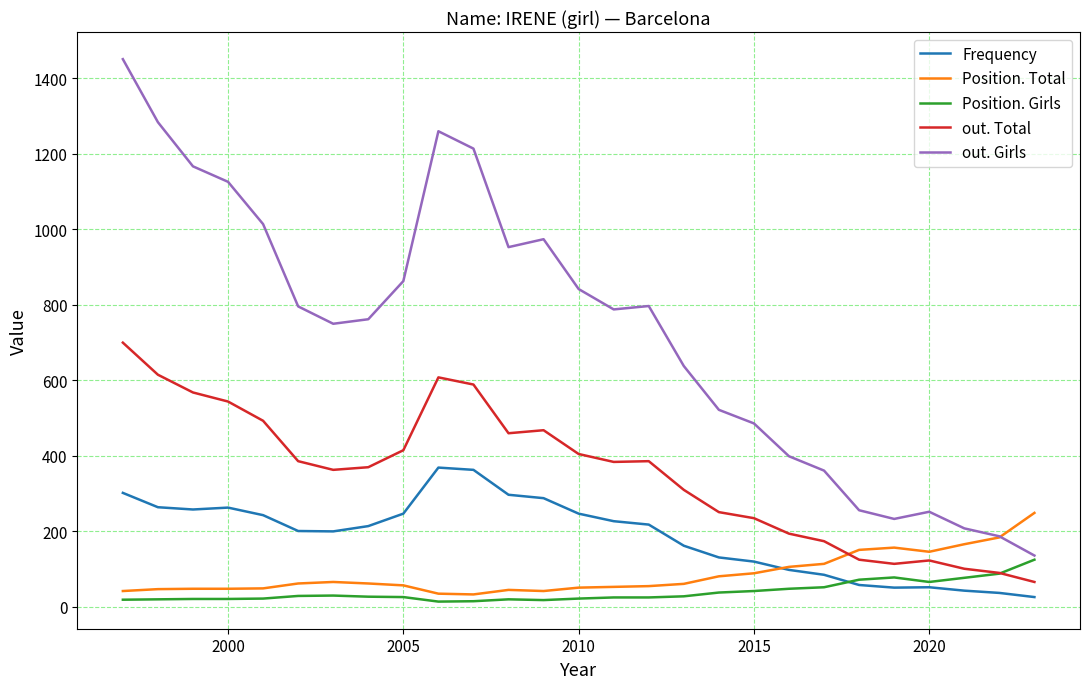

True or false: Frequency and out. Girls intersect in this chart.

False